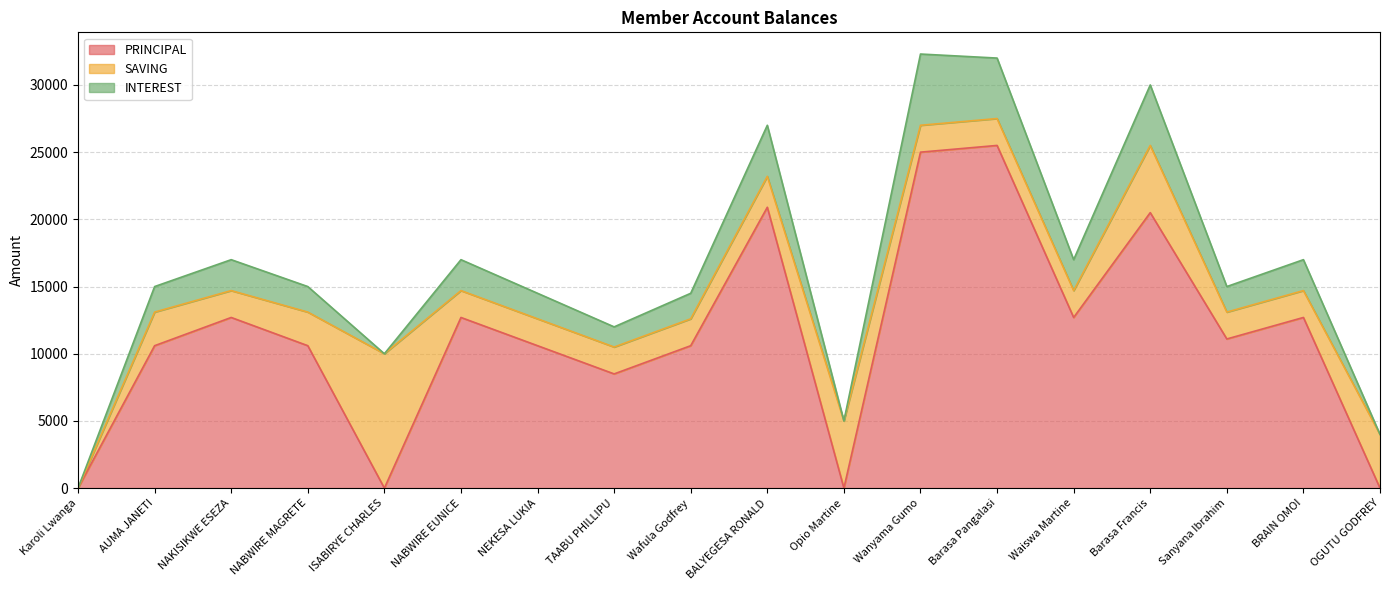

What is the sum of the SAVING values at Karoli Lwanga and AUMA JANETI?

2500